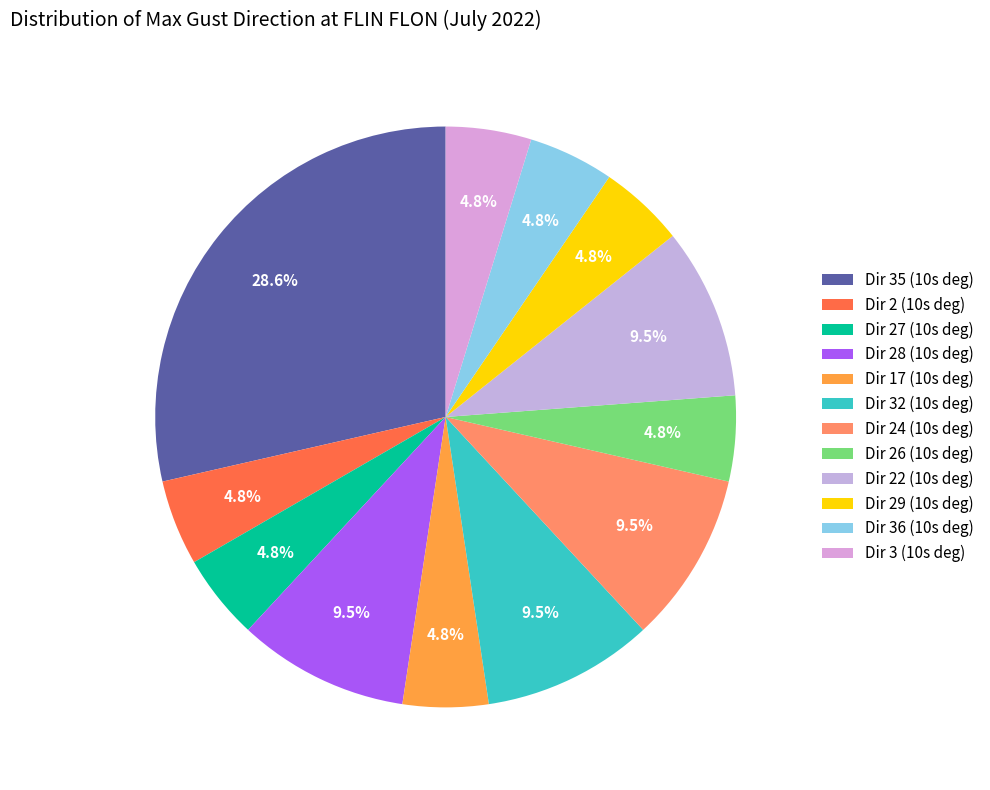

What percentage is NOT represented by Dir 26 (10s deg)?

95.2%